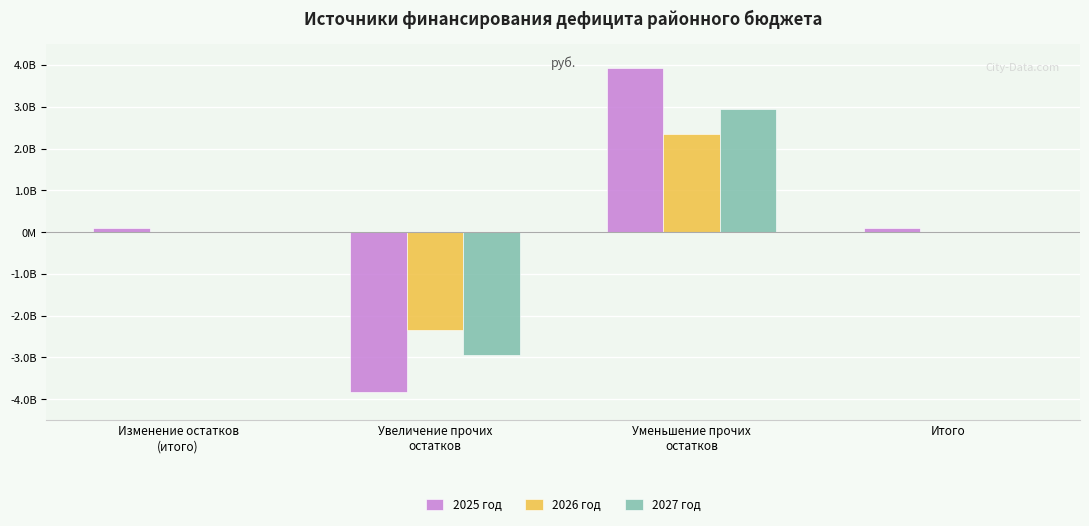

What are all the series names shown in the legend?

2025 год, 2026 год, 2027 год